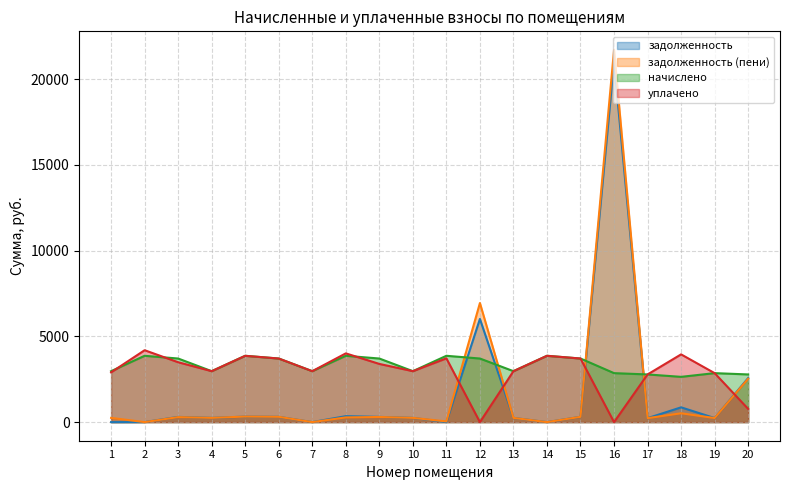

What is the value of the уплачено point at the 3rd from the left?

3491.0